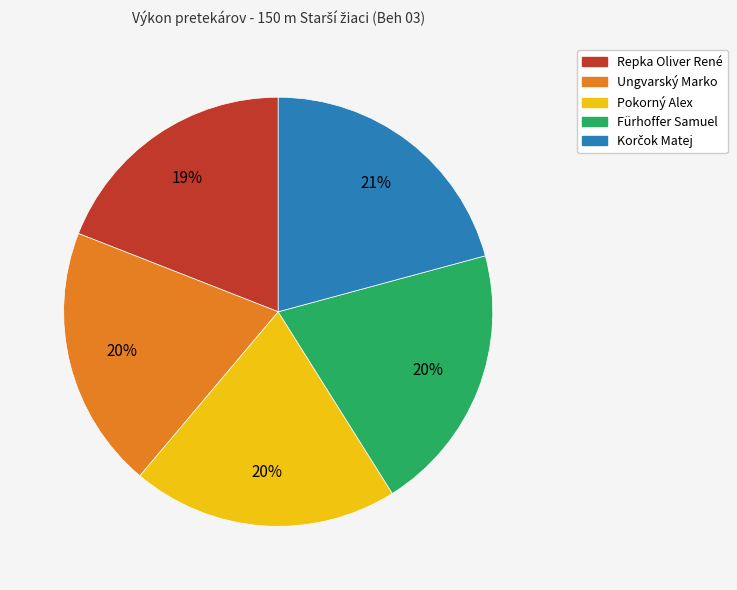

Count the number of slices in the pie.

5